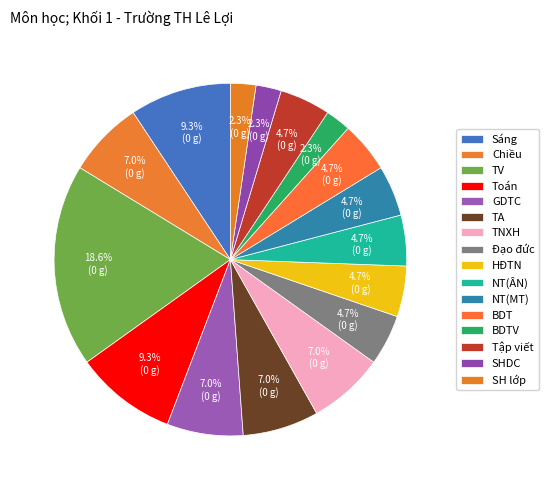

To the nearest percent, what is the combined percentage of BDT and Chiều?

12%